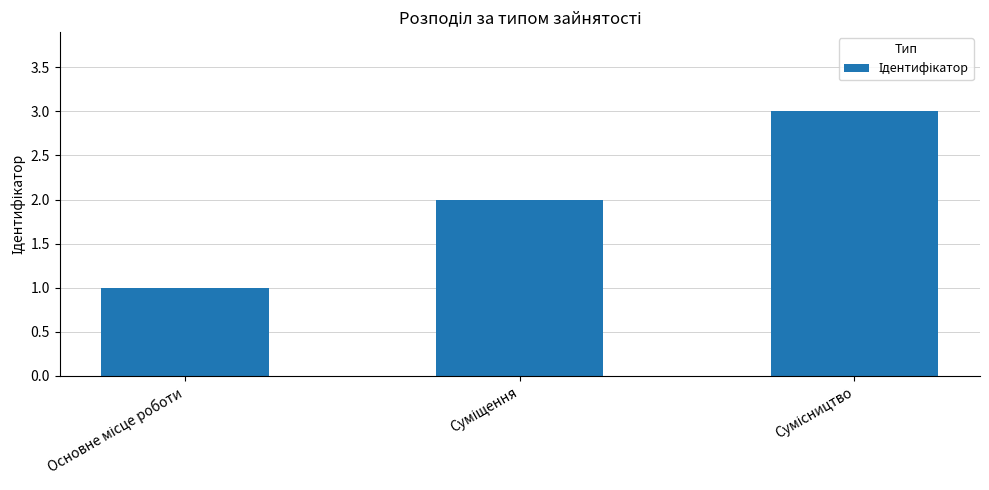

What is the maximum value shown in the chart?

3